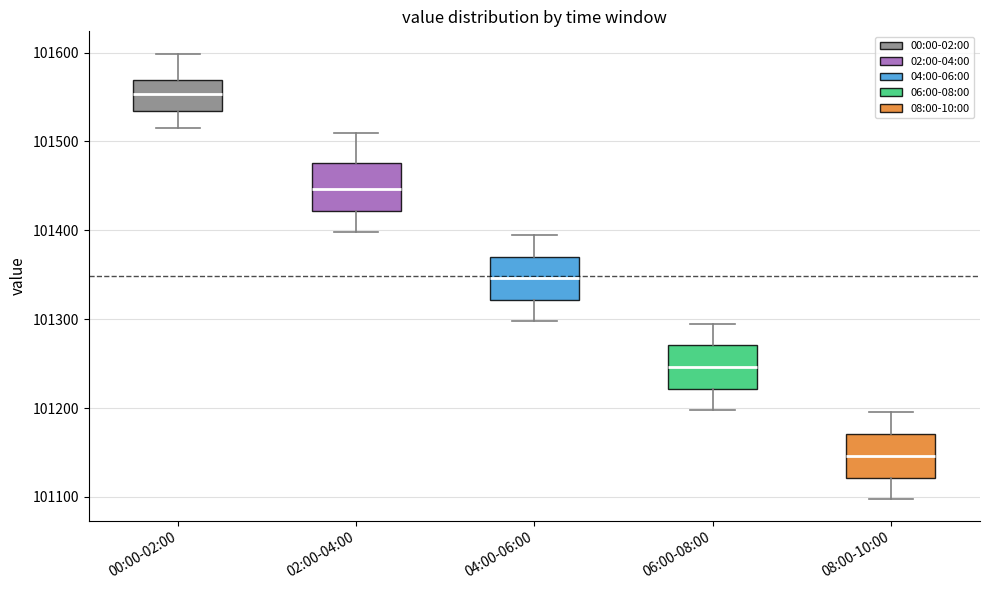

Which box's median line is the lowest?

08:00-10:00